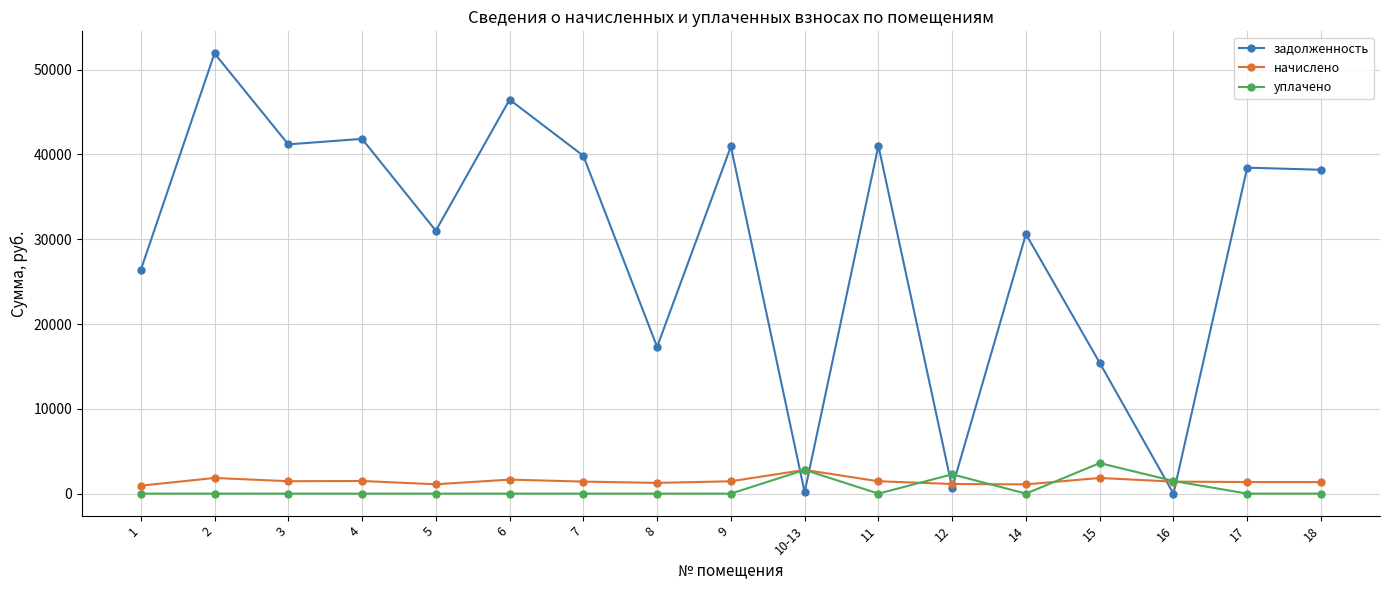

True or false: уплачено has more than 1 interior local peaks.

True